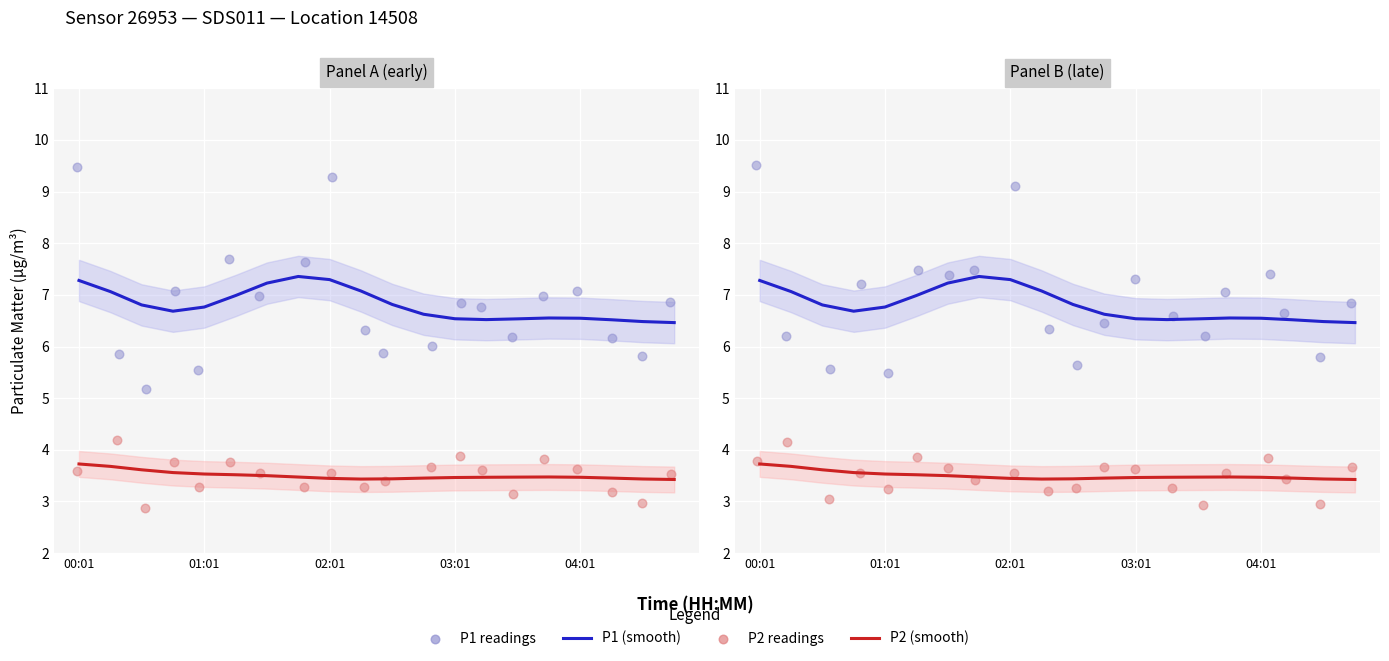

Which series has the largest total across all categories?

P1 readings